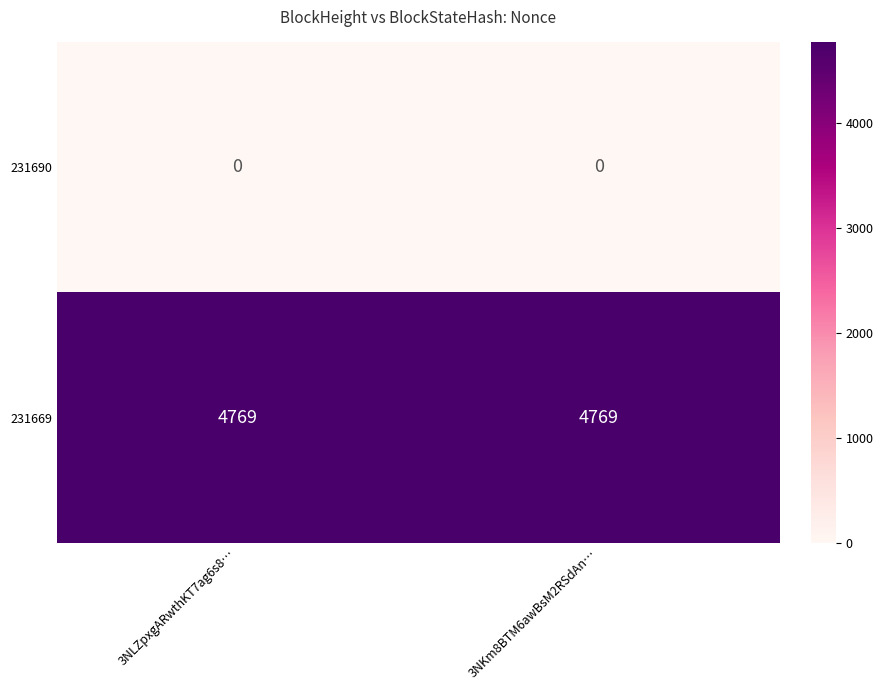

What value does the 231669 series have at 3NLZpxgARwthKT7ag6s8…?

4769